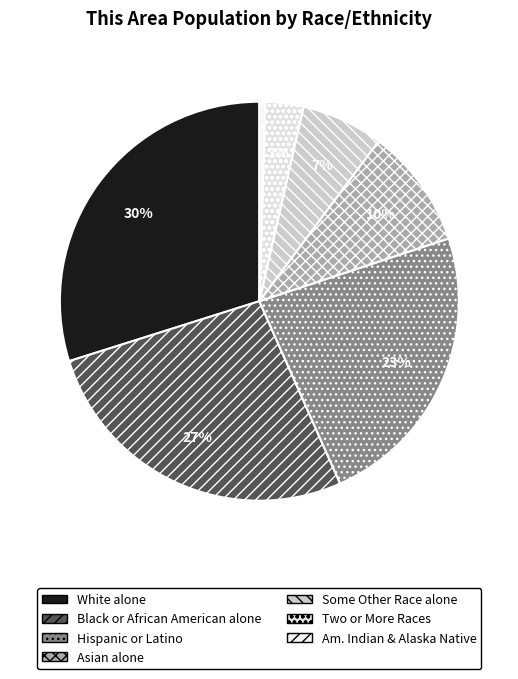

Is it true that Some Other Race alone is 2% of the pie?

False